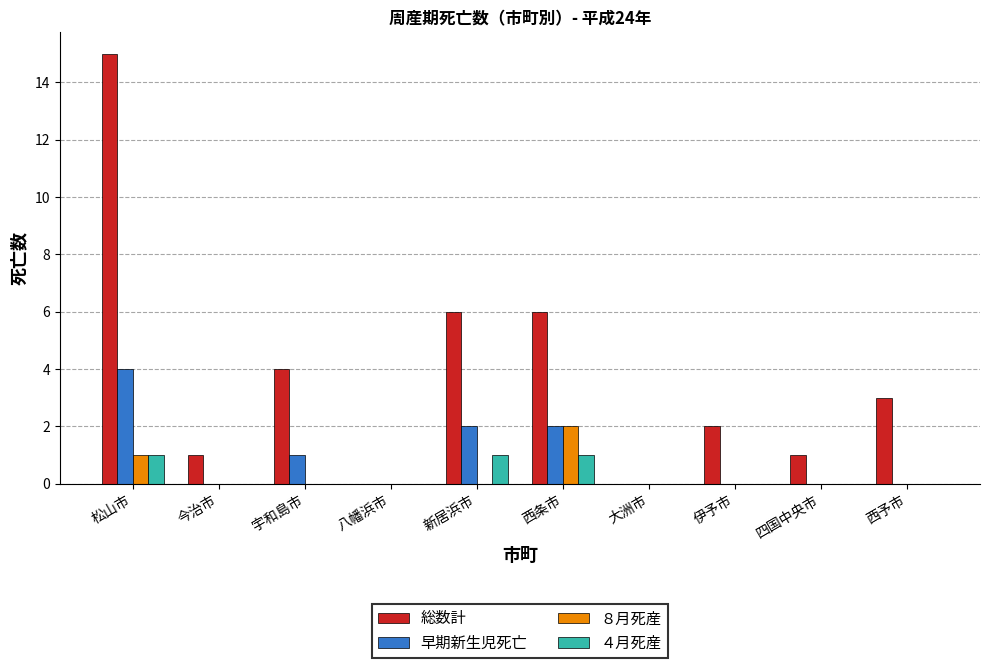

Between 新居浜市 and 西予市, which series saw the biggest shift?

総数計